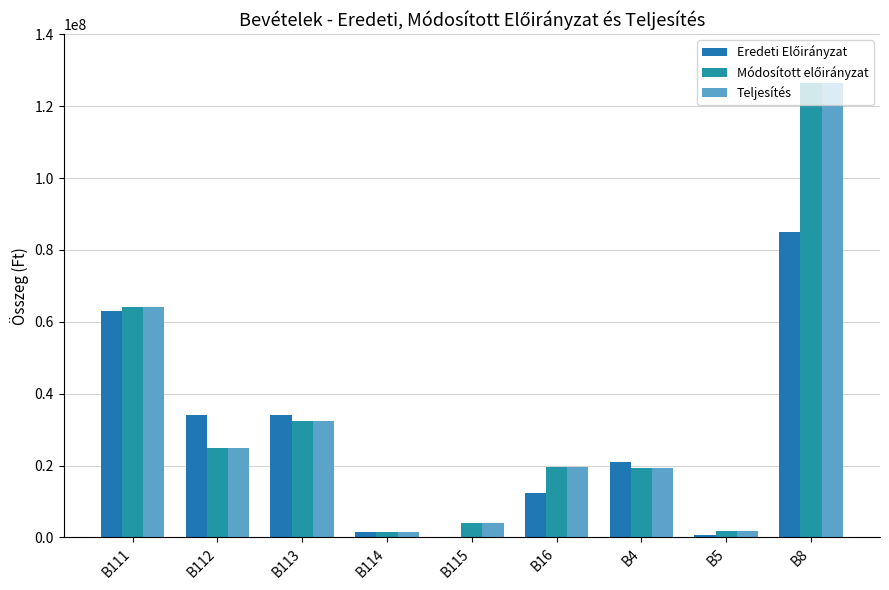

What position from the left is B113?

3